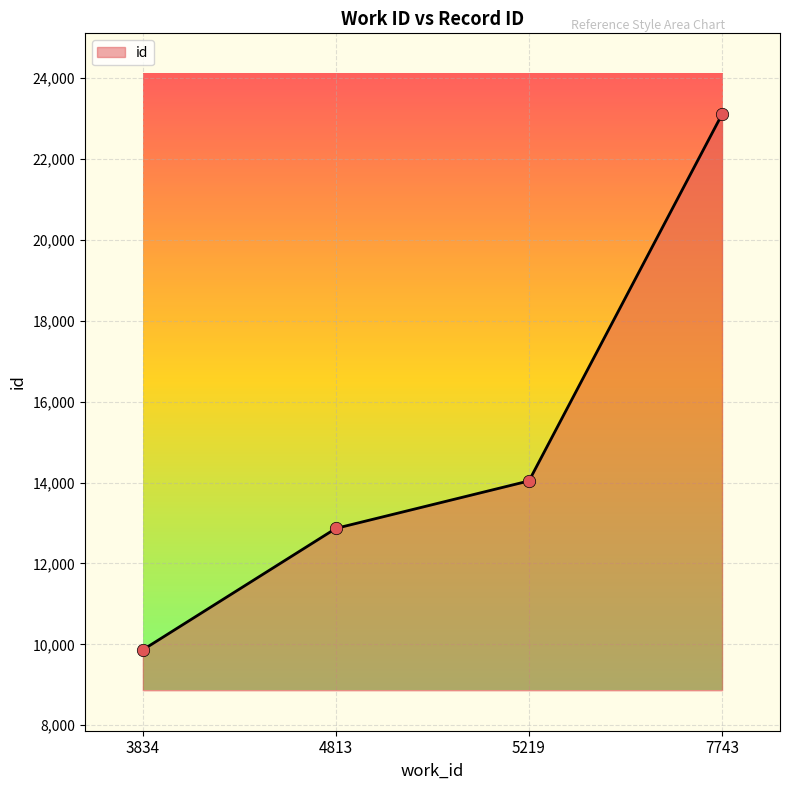

Which has a higher value, 4813 or 7743?

7743